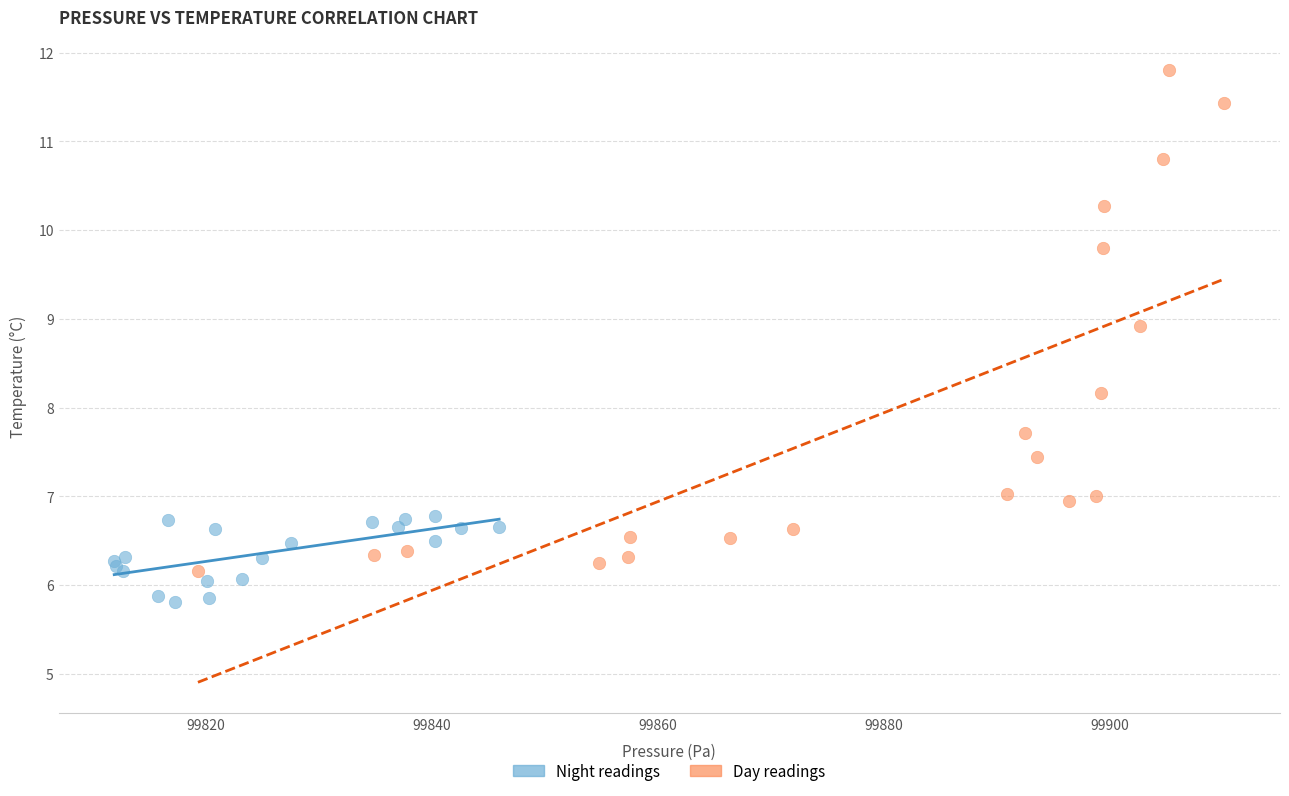

What are all the series names shown in the legend?

Night readings, Day readings